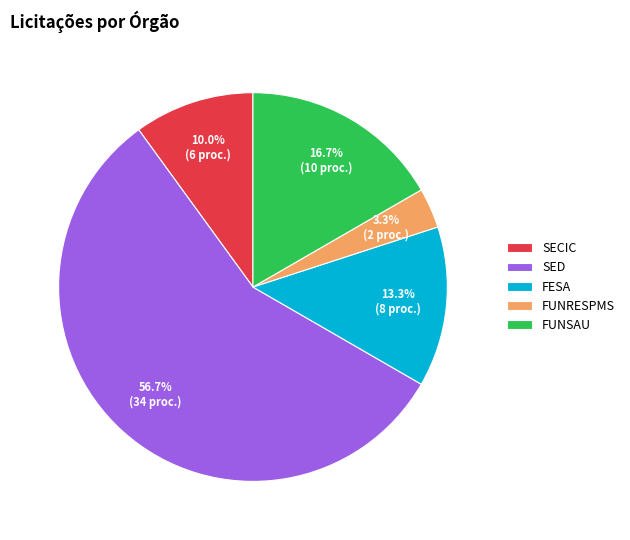

Which slice is the largest?

SED